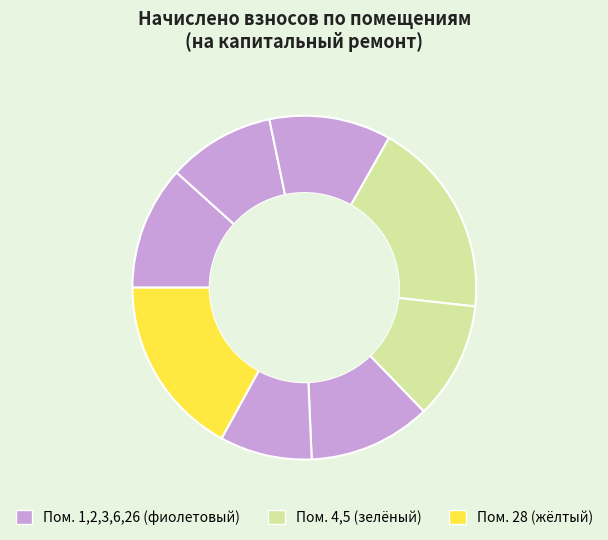

How many slices are in this pie chart?

8